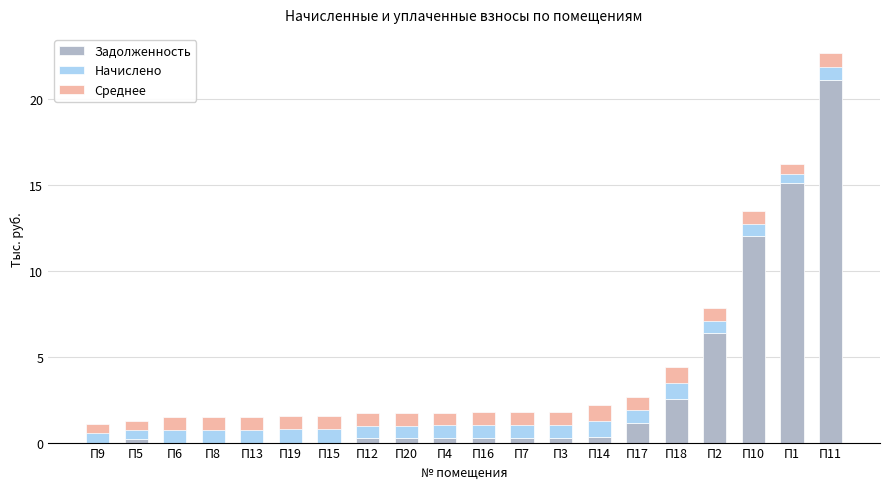

At which label does Задолженность reach its peak?

П11